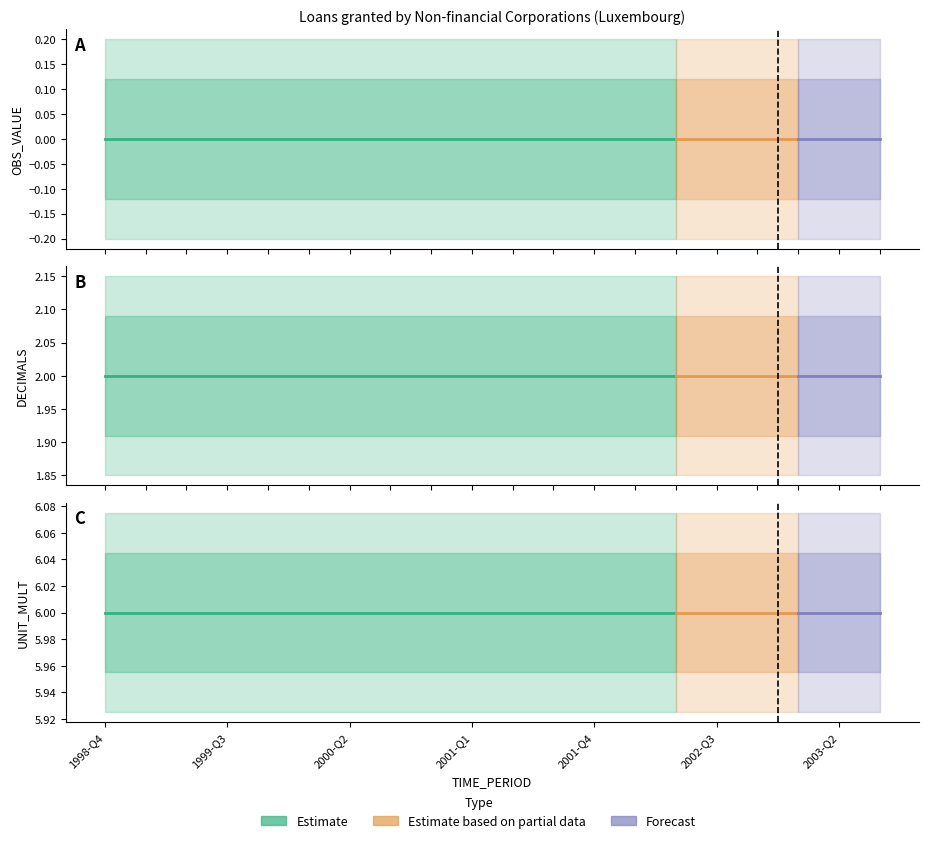

The value of DECIMALS at 1999-Q3 is 2. True or false?

True